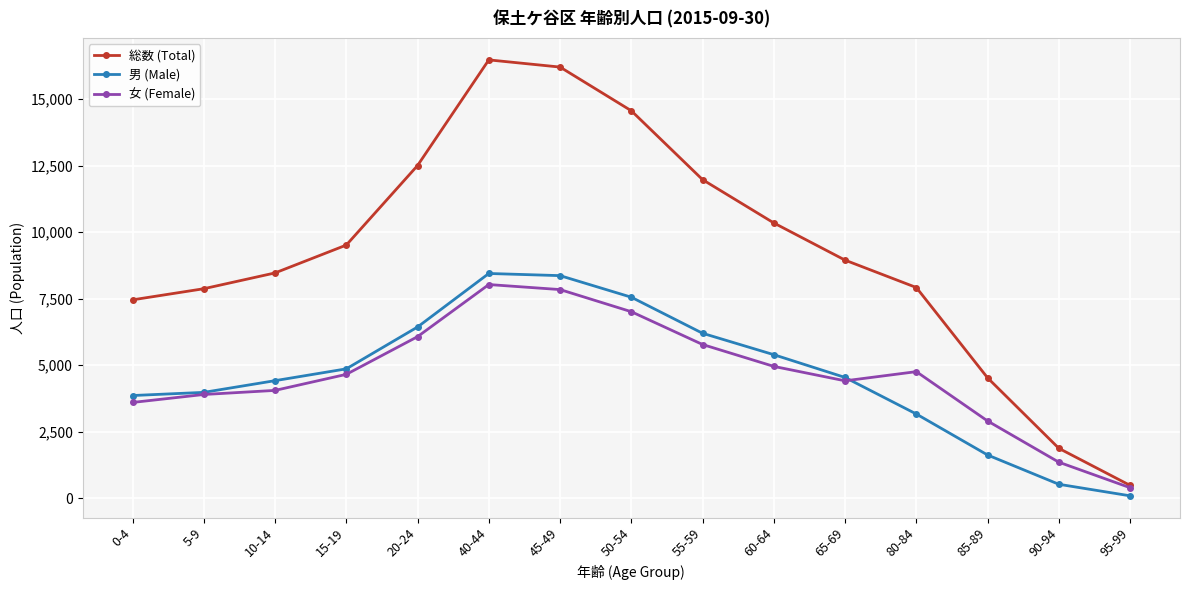

Between 60-64 and 65-69, which series saw the biggest shift?

総数 (Total)